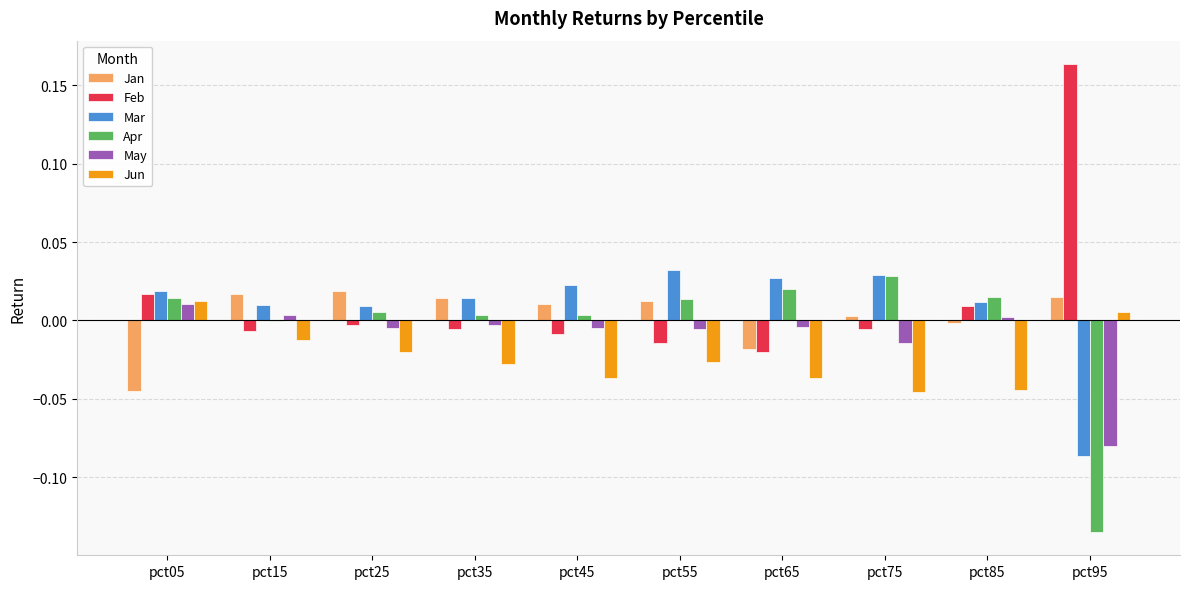

Is it true that May equals -0.0 at pct25?

True